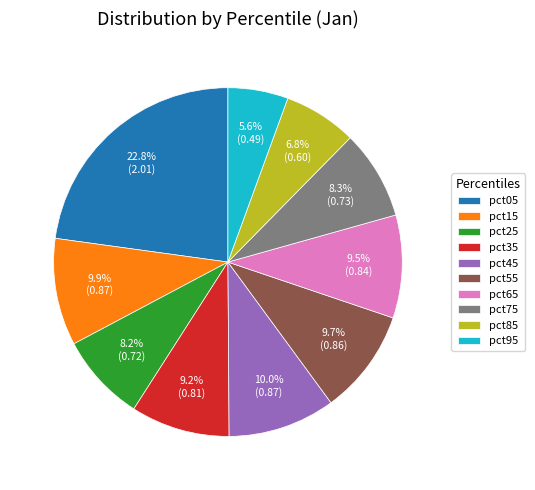

Is the sum of pct45 and pct35 greater than half?

No